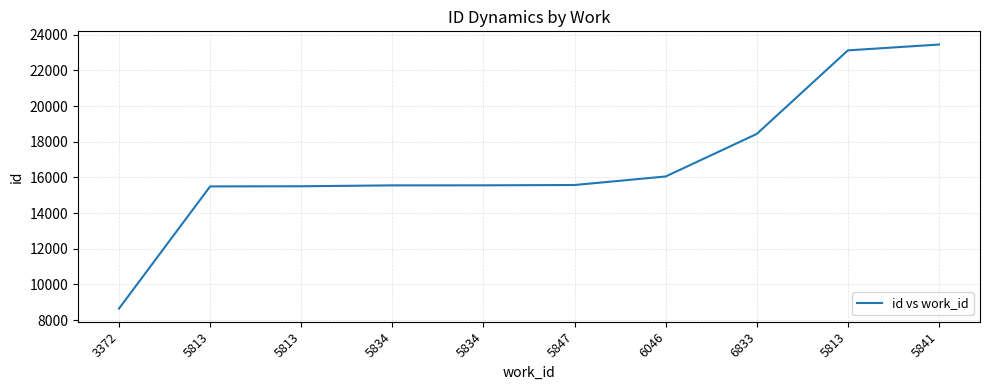

Approximately how many times larger is the value at 5813 compared to 5813?

1.5